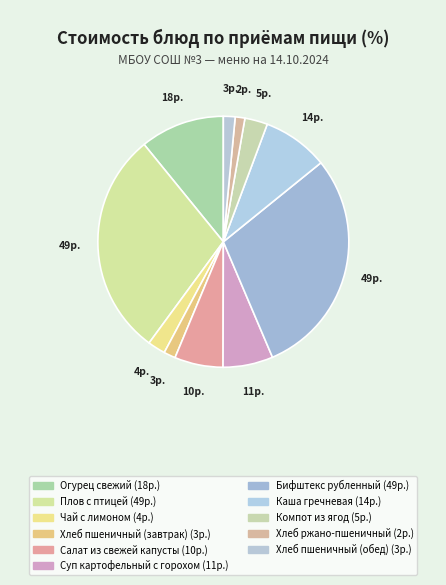

Is there any slice that represents more than half of the pie?

No